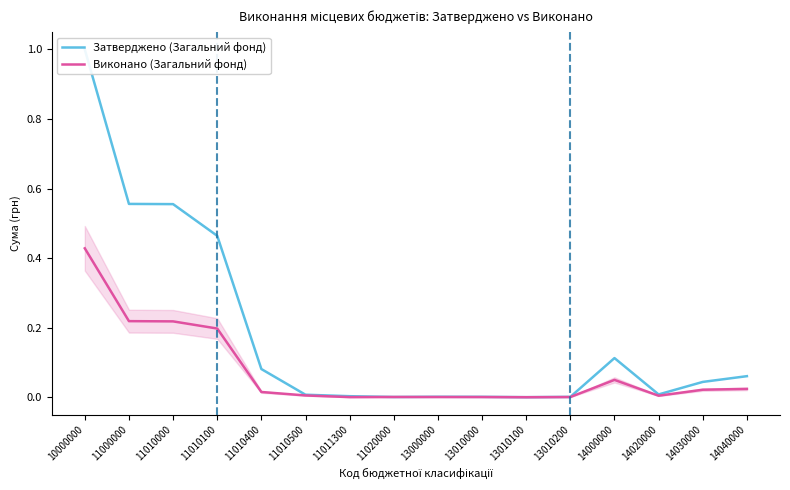

Between 11020000 and 14030000, which series saw the biggest shift?

Затверджено (Загальний фонд)